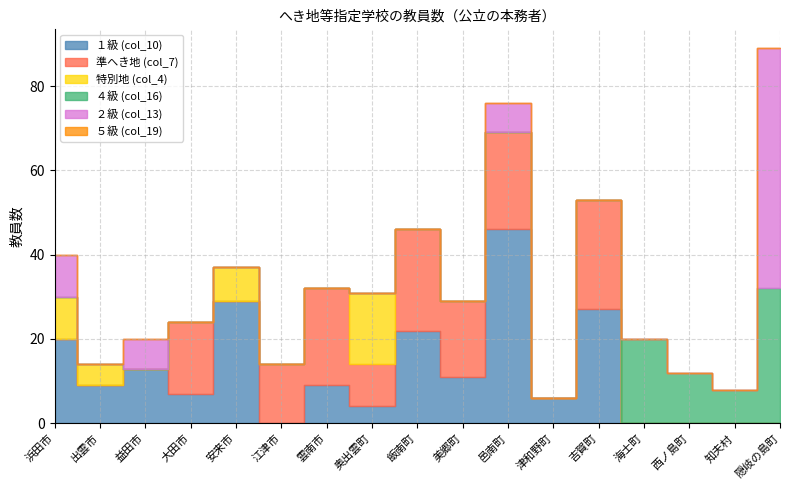

At 知夫村, list the series in order from smallest to largest.

１級 (col_10), 準へき地 (col_7), 特別地 (col_4), ２級 (col_13), ５級 (col_19), ４級 (col_16)